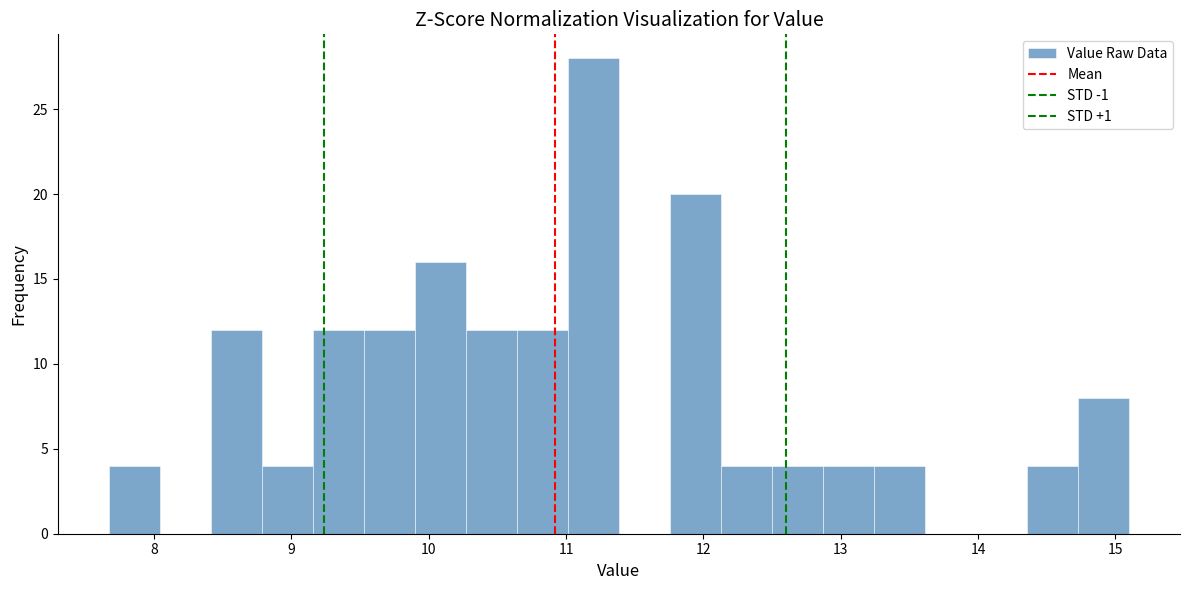

Around what value on the x-axis is the tallest bar? Give the approximate position of its centre, as read against the axis.

11.2